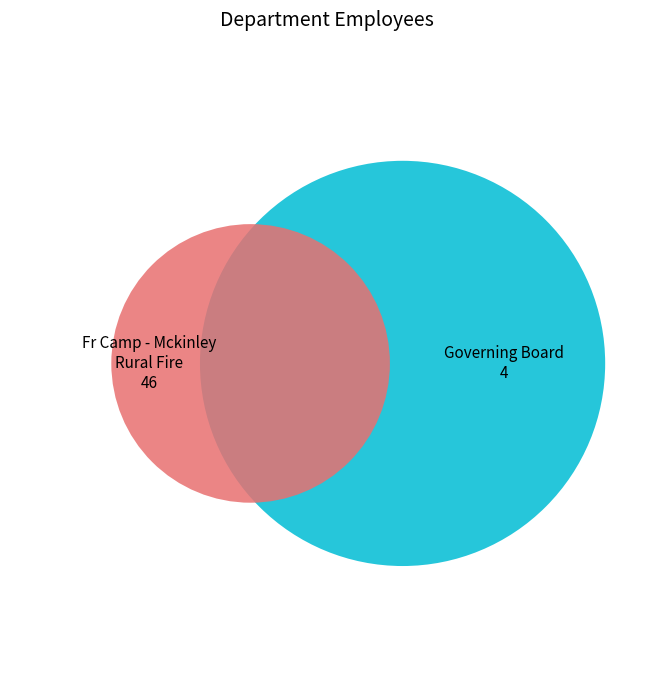

What is the largest slice in the pie chart?

Fr Camp - Mckinley Rural Fire